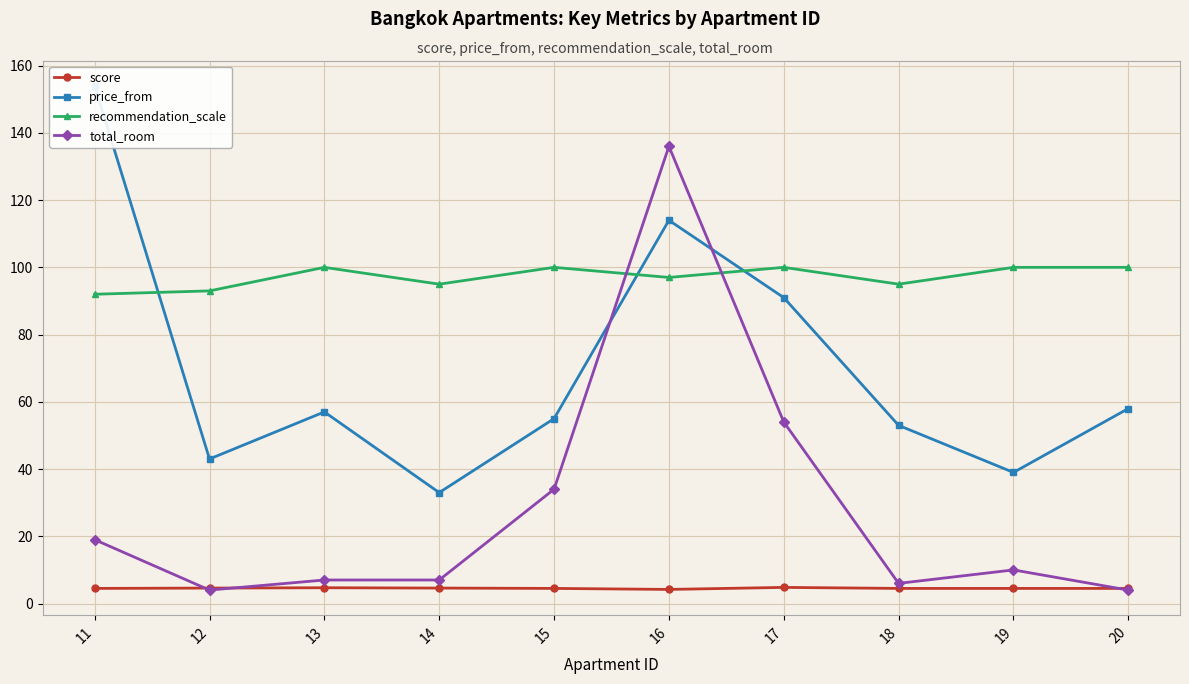

What is the lowest value of the price_from series?

33.0